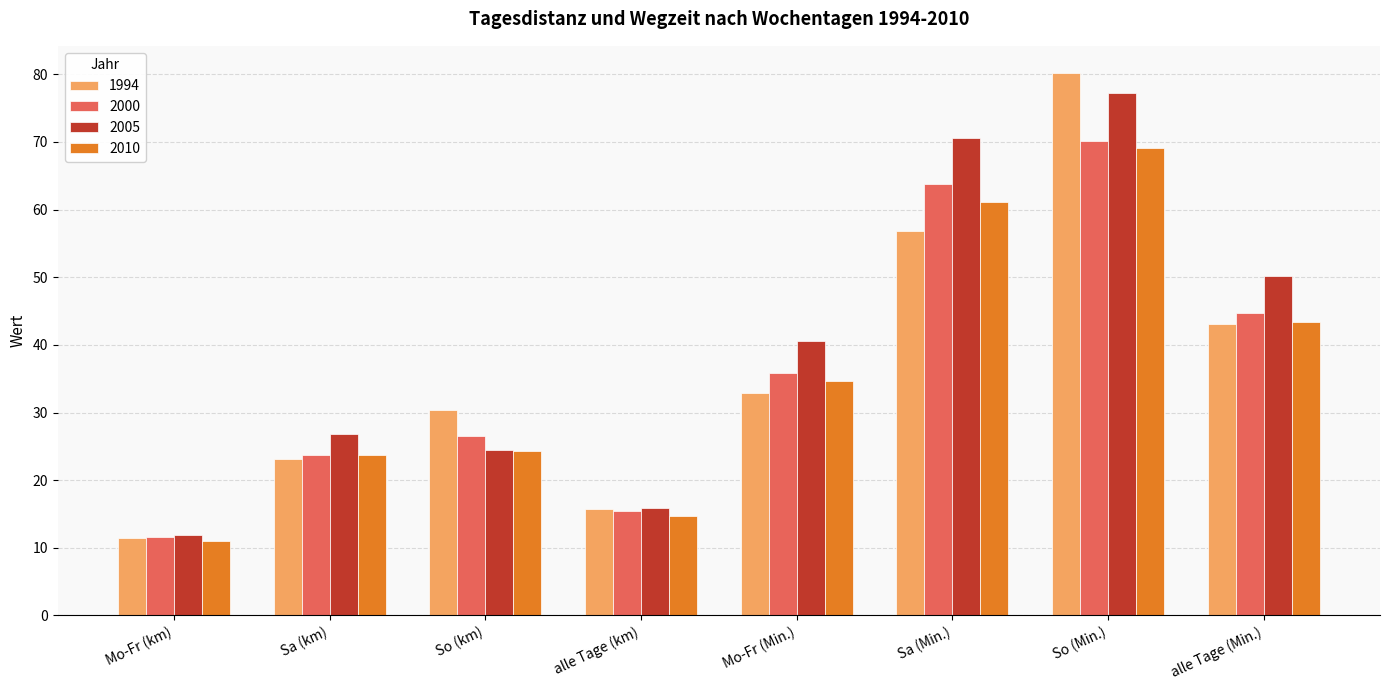

Which series changed the most between alle Tage (km) and alle Tage (Min.)?

2005